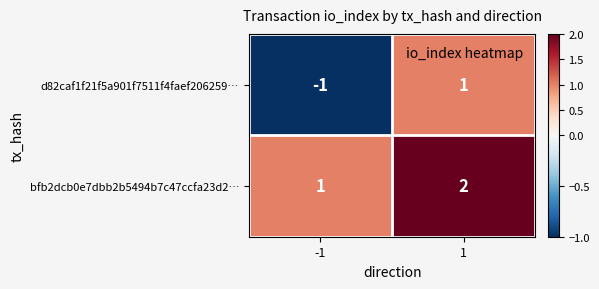

At how many categories does at least one series exceed 0?

2